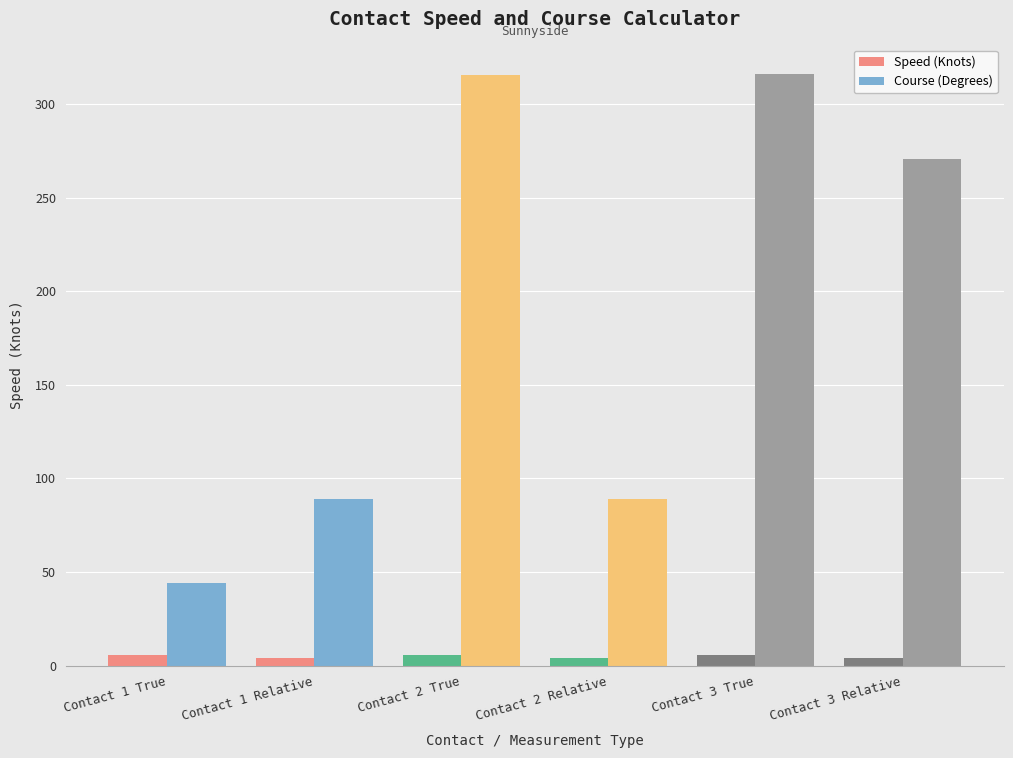

What is the average value of the Speed (Knots) series?

4.7